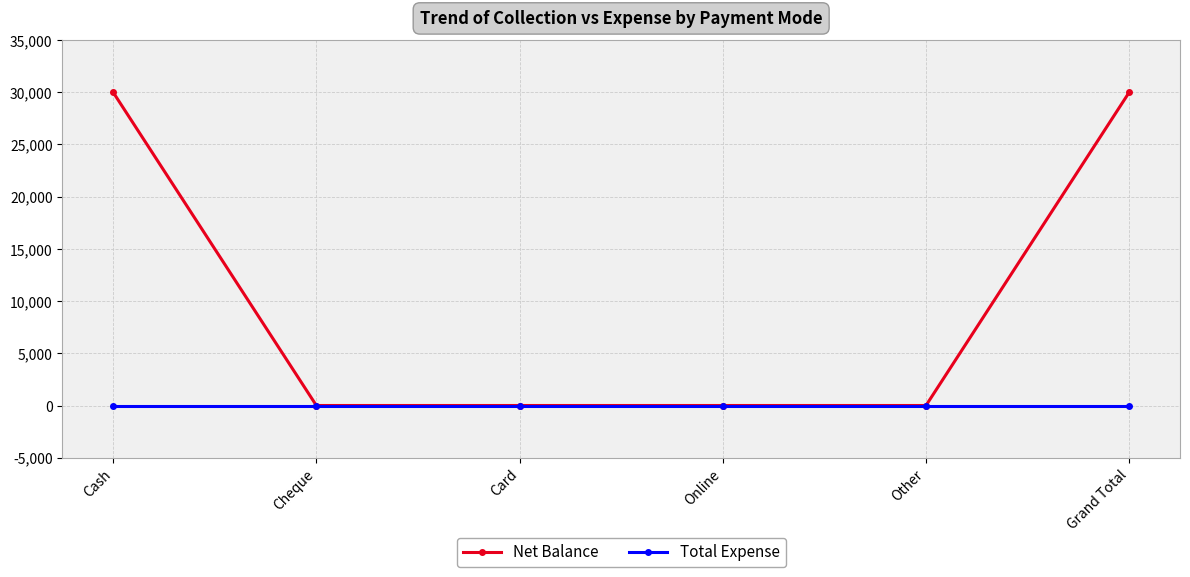

Which series has the widest spread of values?

Net Balance